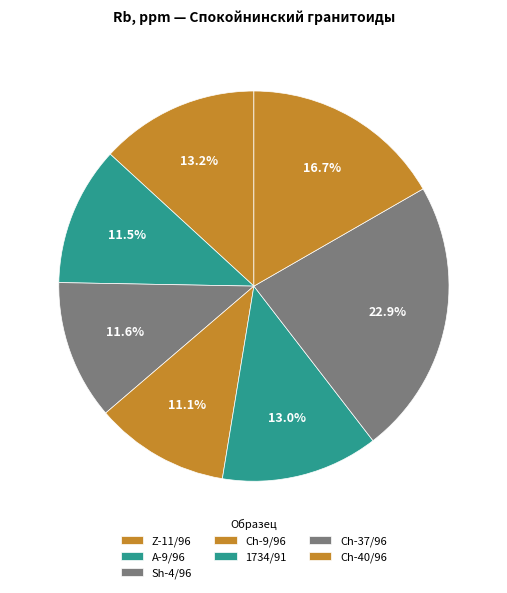

To the nearest percent, what is the difference between the largest and smallest slice percentages?

12%